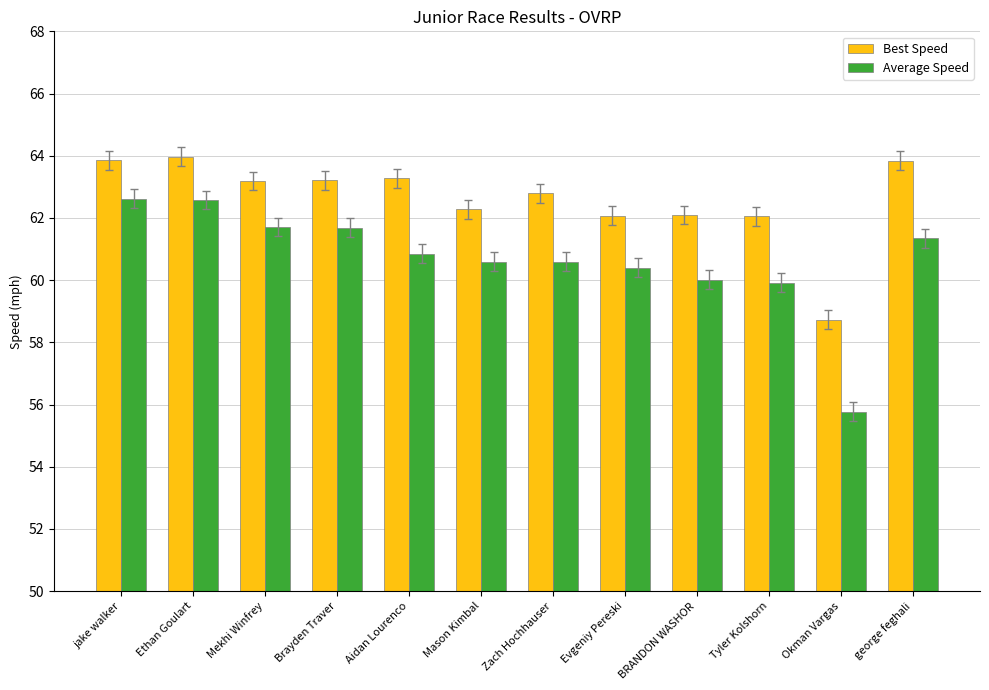

What is the total value across all series at Evgeniy Pereski?

122.5